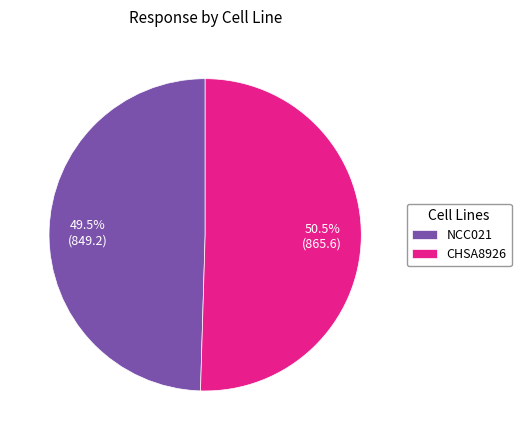

Does NCC021 account for over 50% of the chart?

No